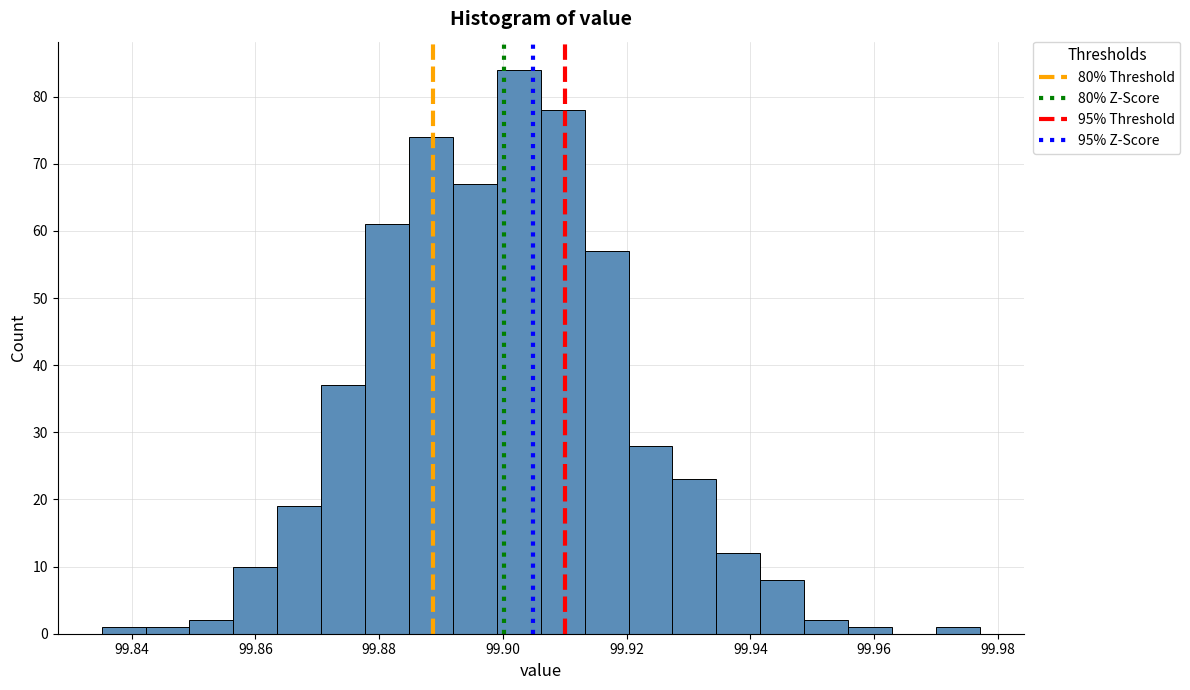

Read against the x-axis, roughly where is the centre of the tallest bar?

99.902